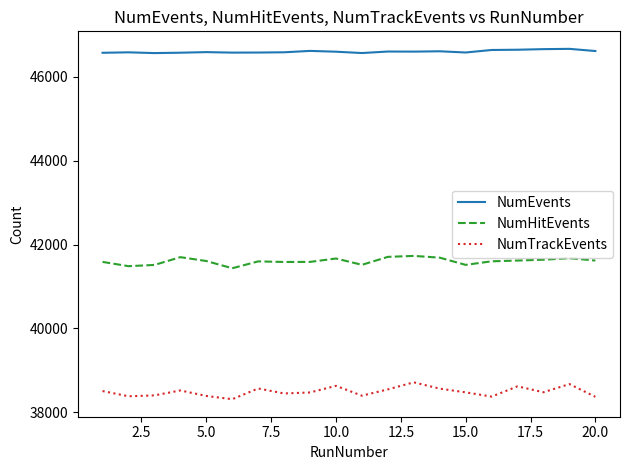

What is the difference between the maximum and minimum values in the NumHitEvents series?

295